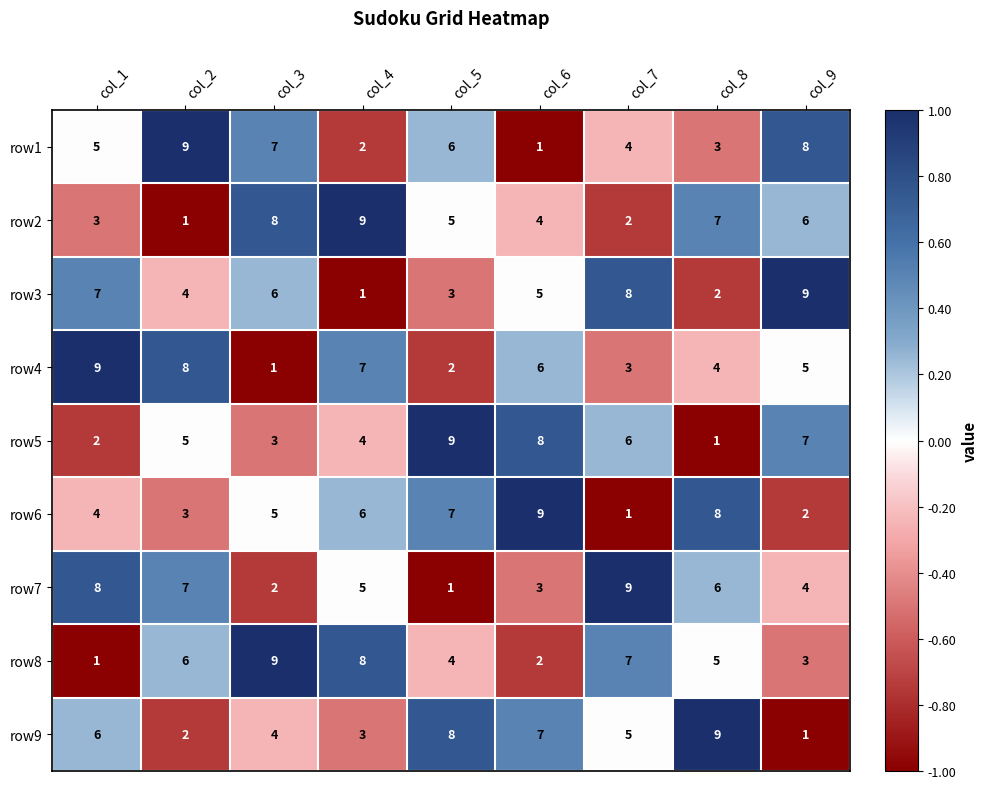

Count the number of data series in this chart.

9